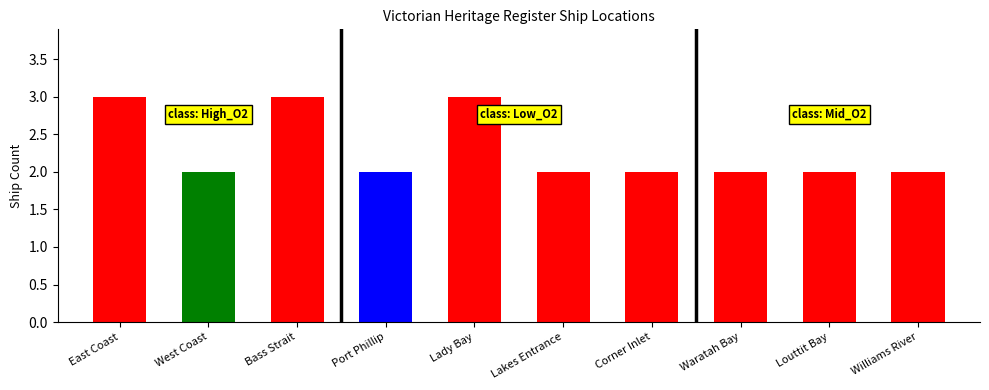

Reading left to right, transcribe all the data shown in this chart.

East Coast=3	West Coast=2	Bass Strait=3	Port Phillip=2	Lady Bay=3	Lakes Entrance=2	Corner Inlet=2	Waratah Bay=2	Louttit Bay=2	Williams River=2